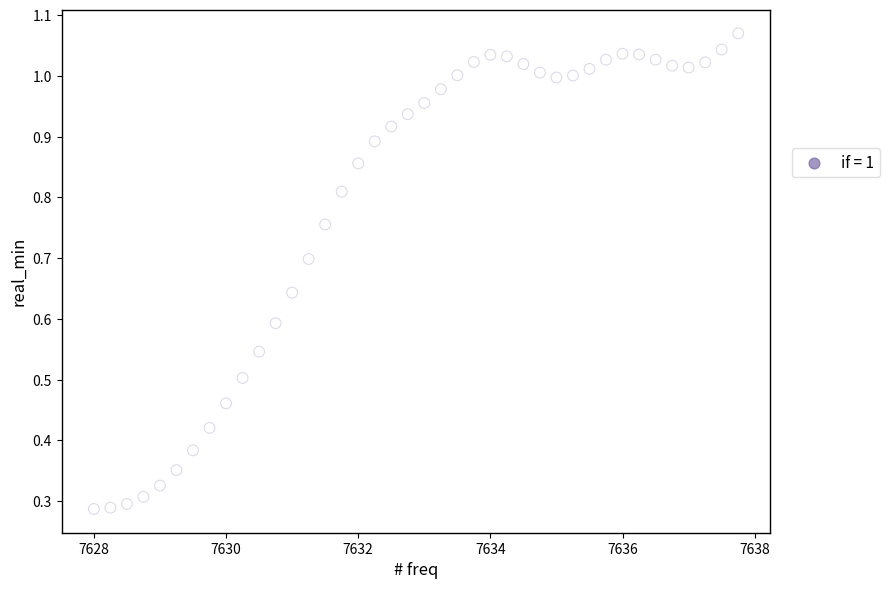

What is the range of X values (max minus min)?

9.8